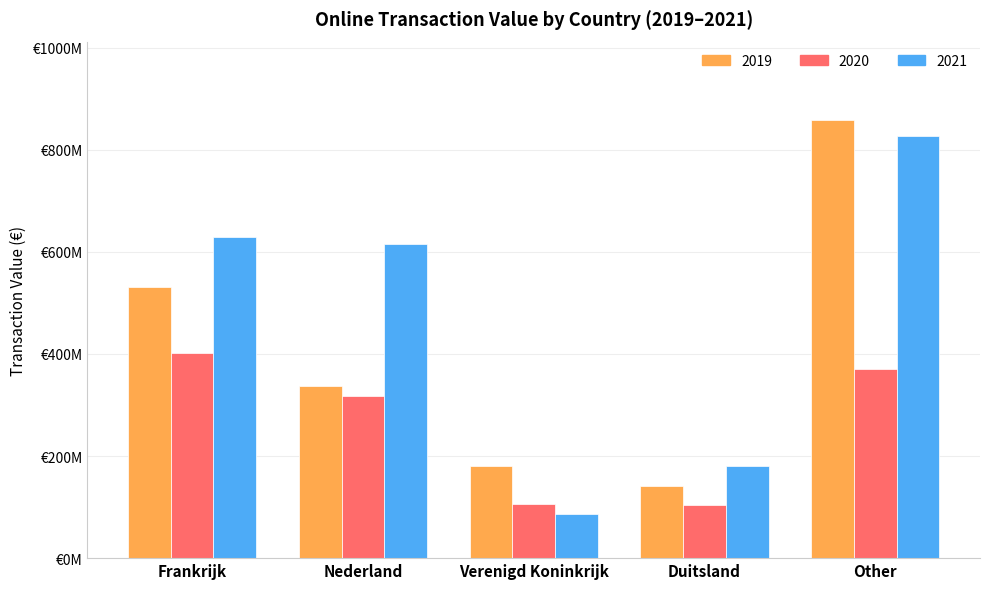

At which label does 2020 first exceed 316660010?

Frankrijk